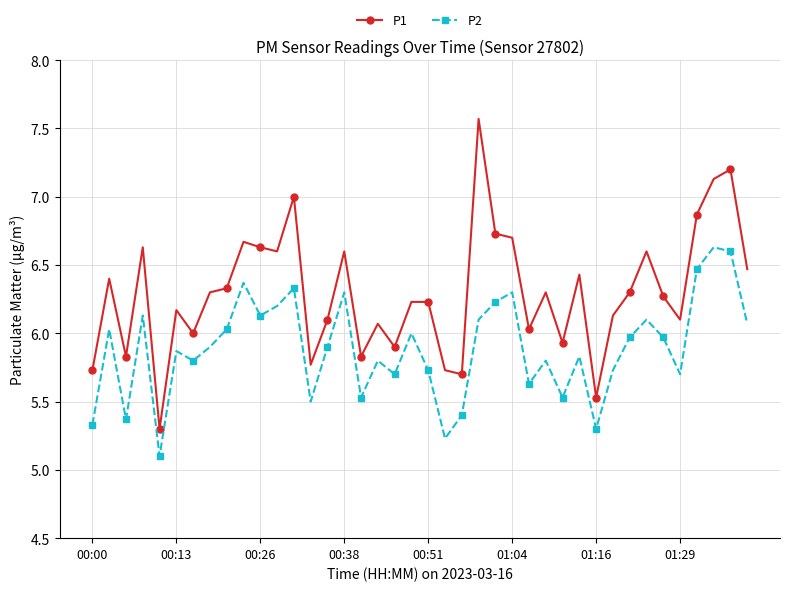

True or false: P2 and P1 cross at least once.

False